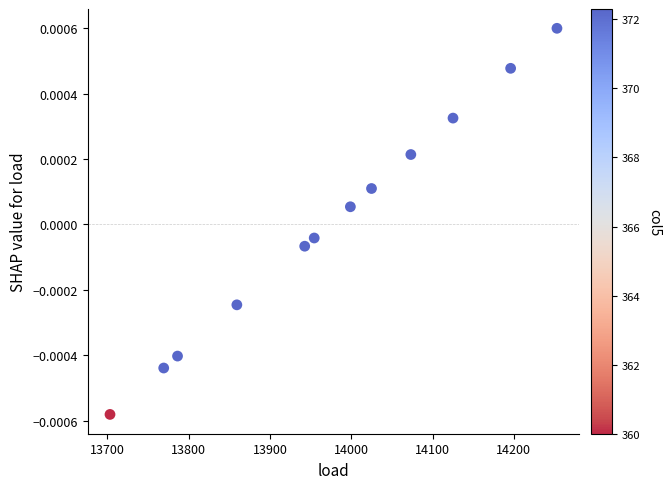

What is the average X value?

13973.9